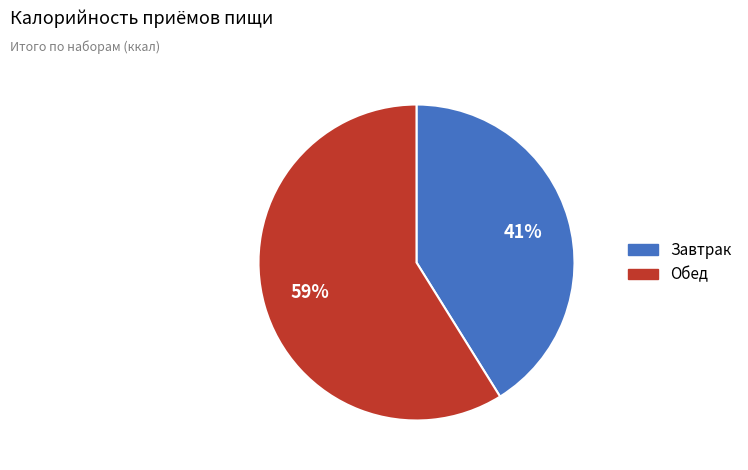

How many slices are in this pie chart?

2